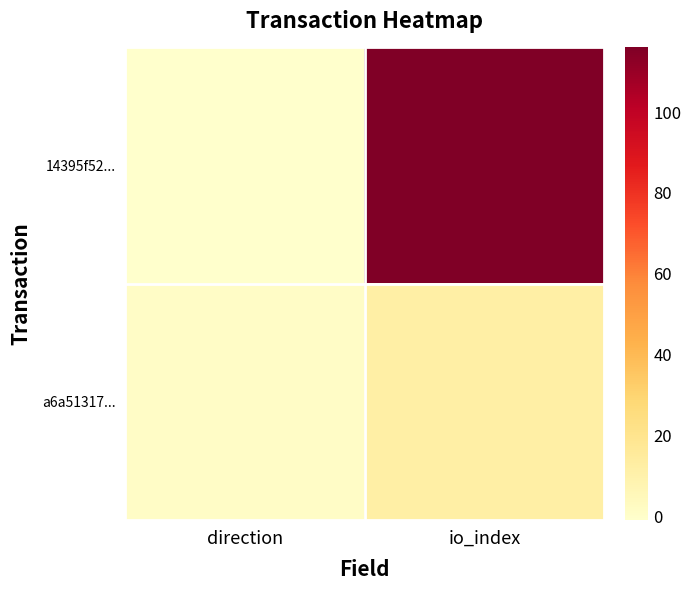

Reading left to right, what are all the values shown in this chart?

14395f52...: direction=-1	io_index=116
a6a51317...: direction=1	io_index=12